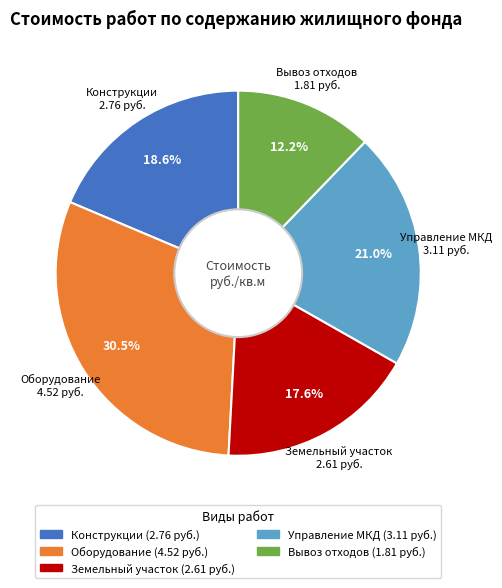

Is there a majority slice in this chart?

No